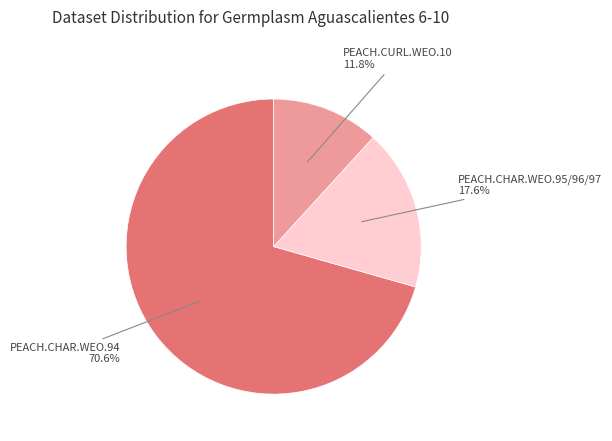

Count the number of slices in the pie.

3